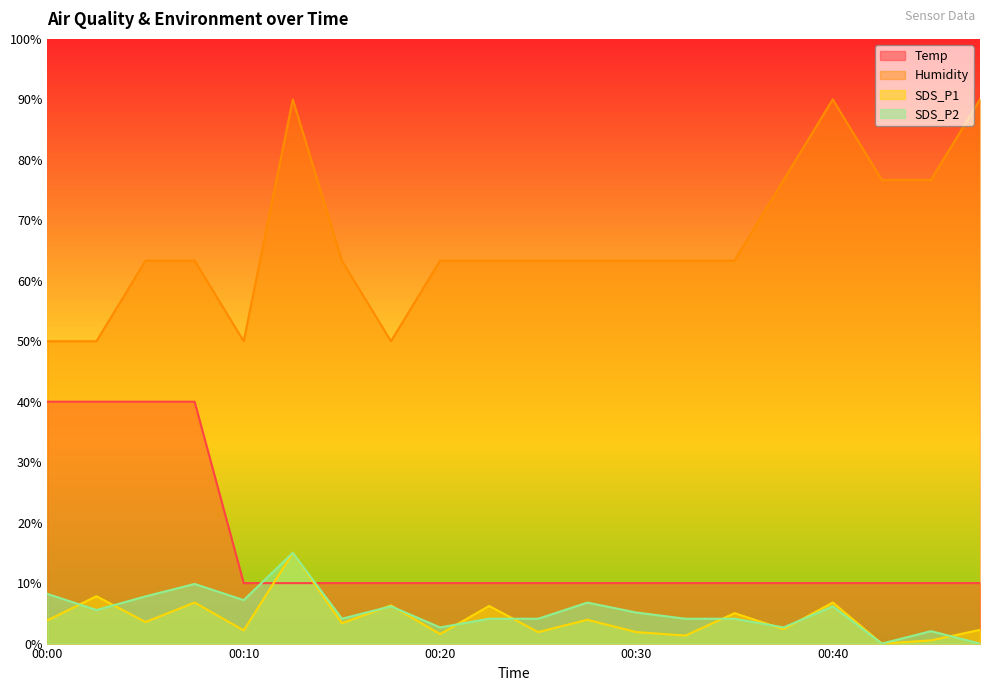

Which series ends up on top after the final intersection of SDS_P1 and Temp?

Temp